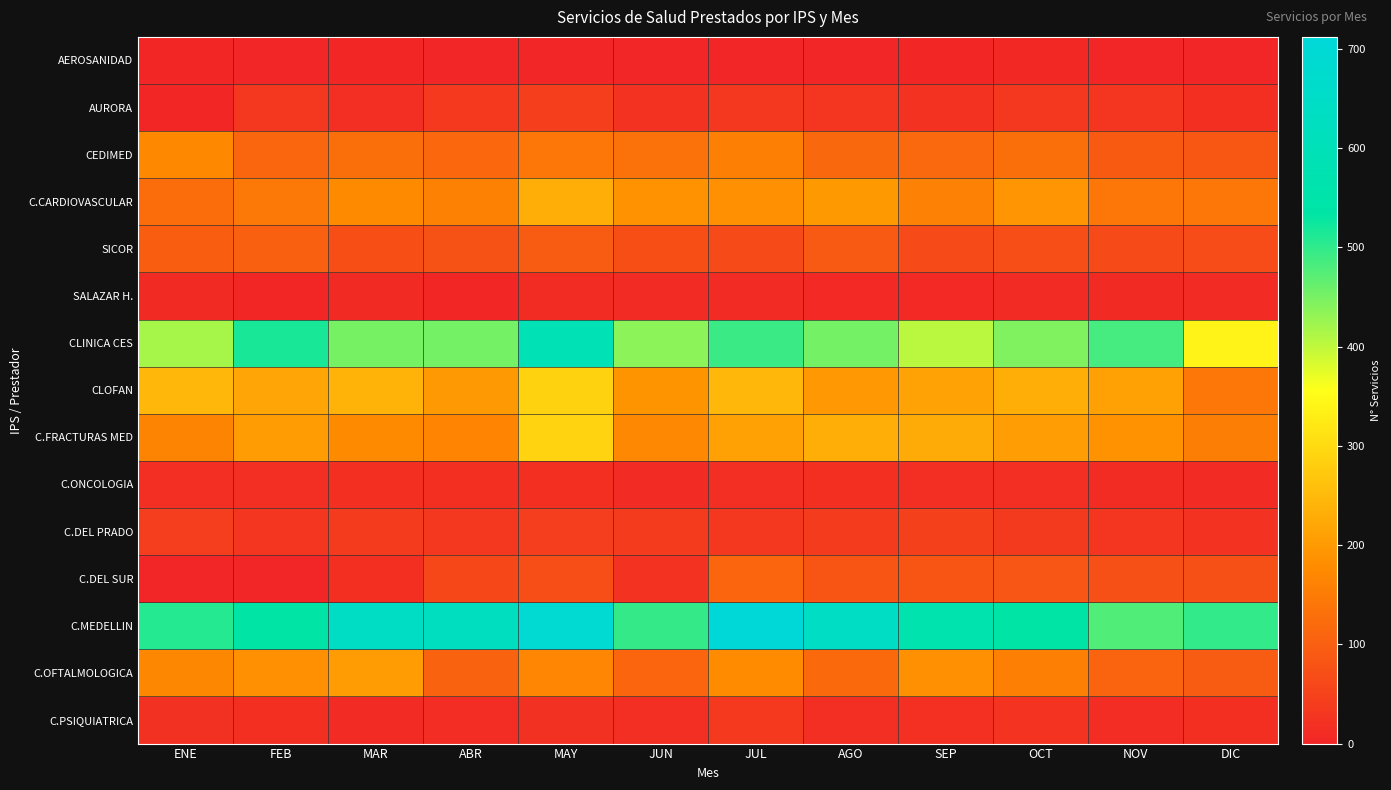

Which category has the lowest value across all series?

FEB